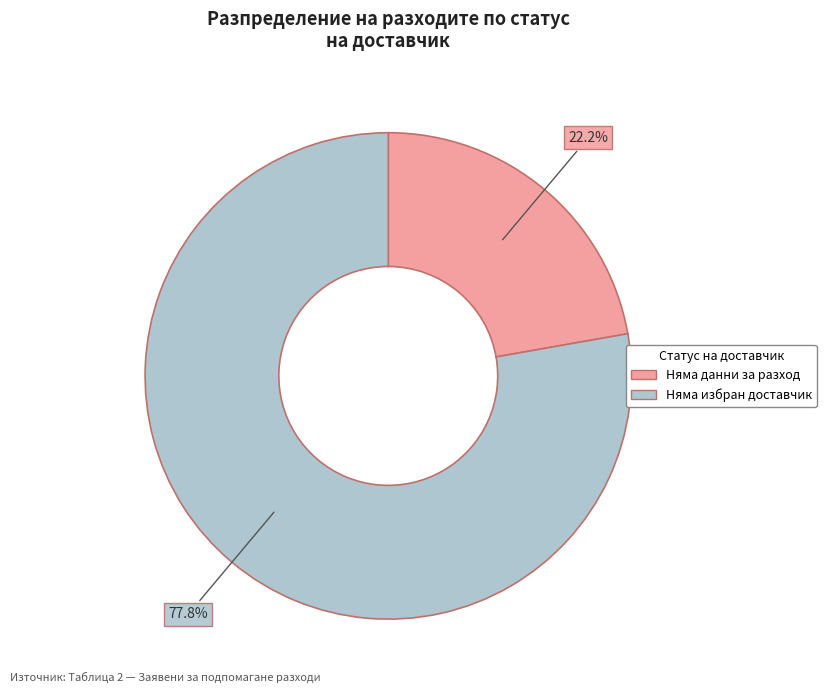

What percentage do Няма данни за разход and Няма избран доставчик together represent?

100.0%